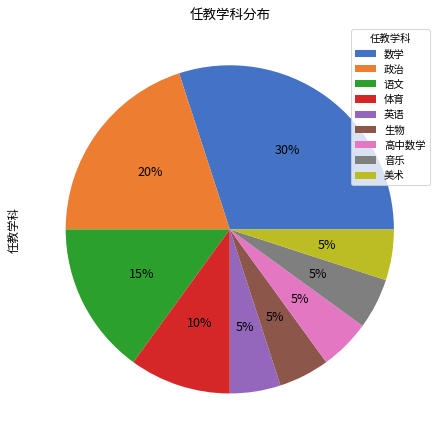

To the nearest percent, what is the difference between the largest and smallest slice percentages?

25%